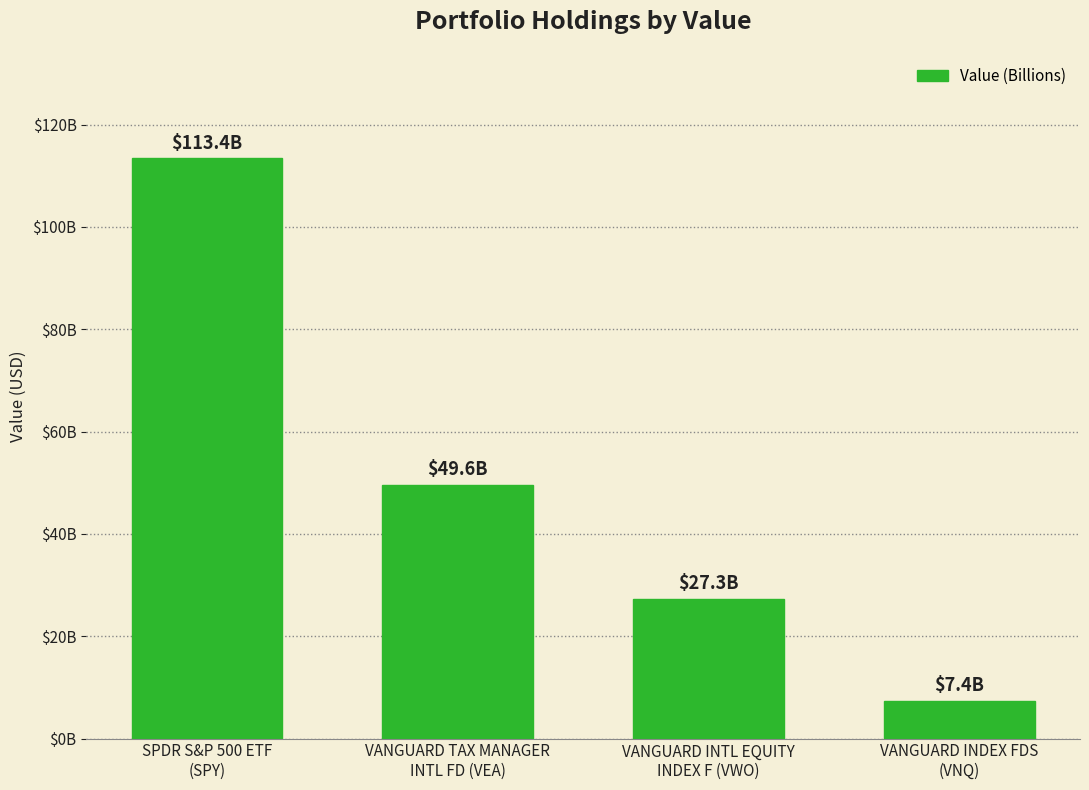

Rank the categories by value from highest to lowest.

SPDR S&P 500 ETF
(SPY), VANGUARD TAX MANAGER
INTL FD (VEA), VANGUARD INTL EQUITY
INDEX F (VWO), VANGUARD INDEX FDS
(VNQ)